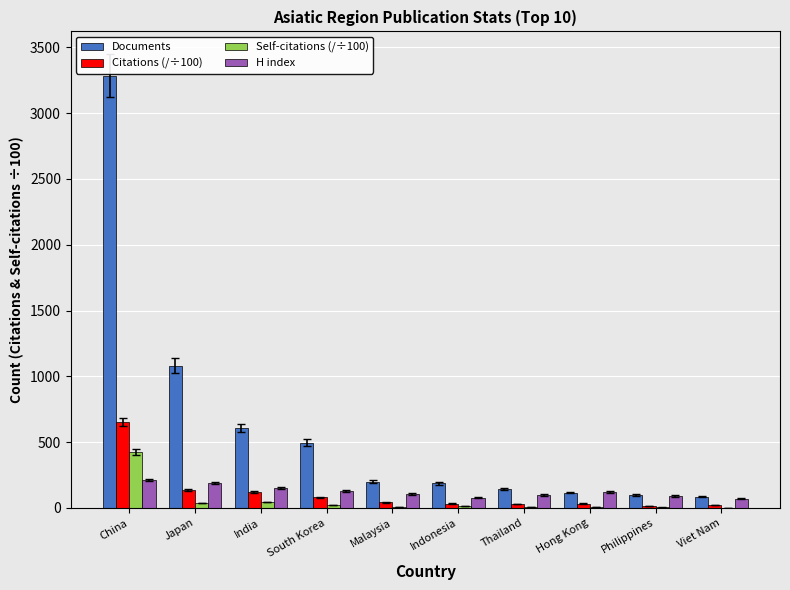

What is the maximum value shown in the chart?

3285.0